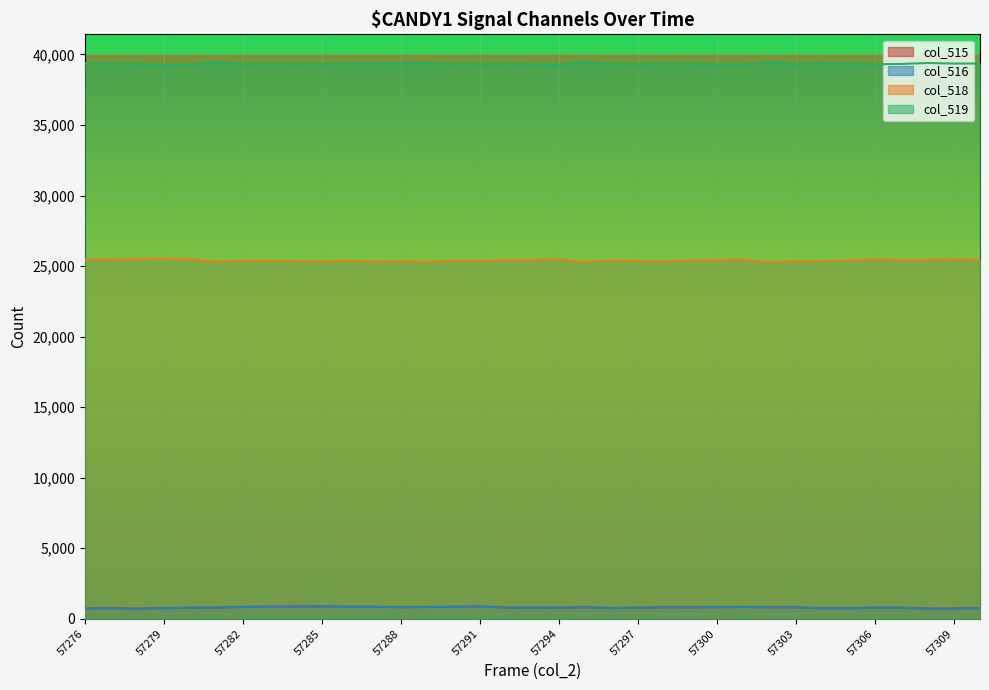

At how many categories does at least one series exceed 33213?

35